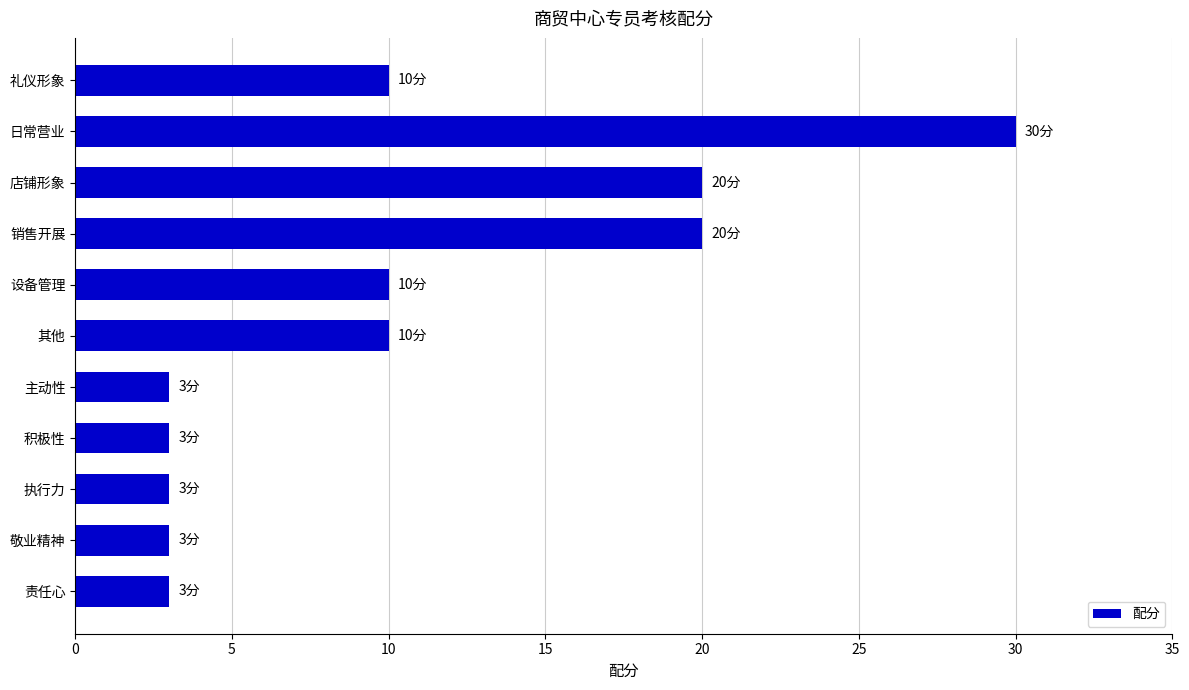

What is the smallest value displayed?

3